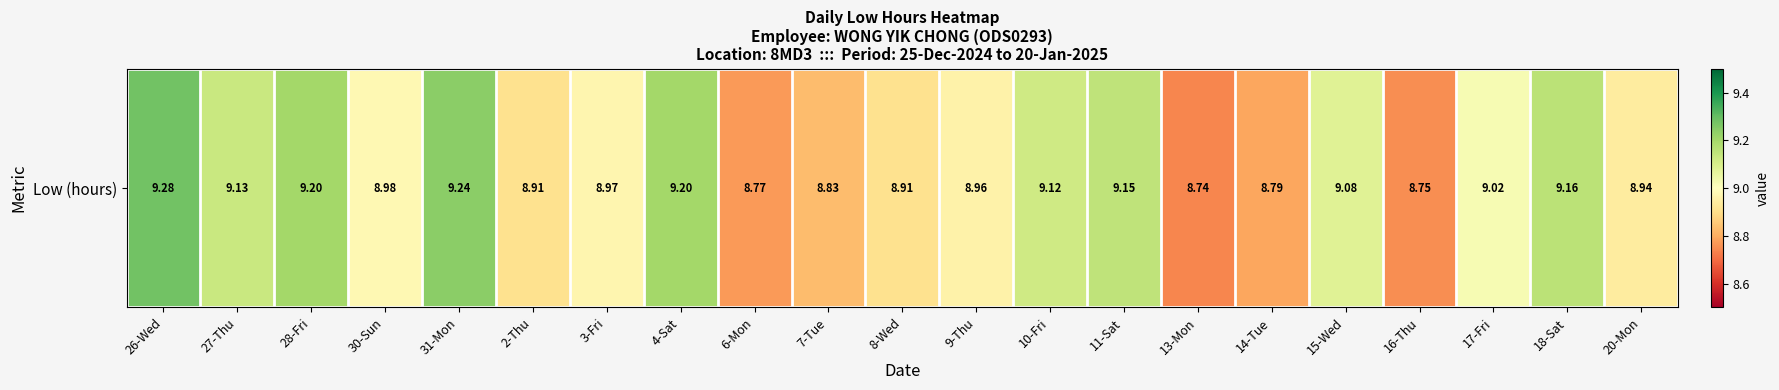

Which has a higher value, 4-Sat or 27-Thu?

4-Sat